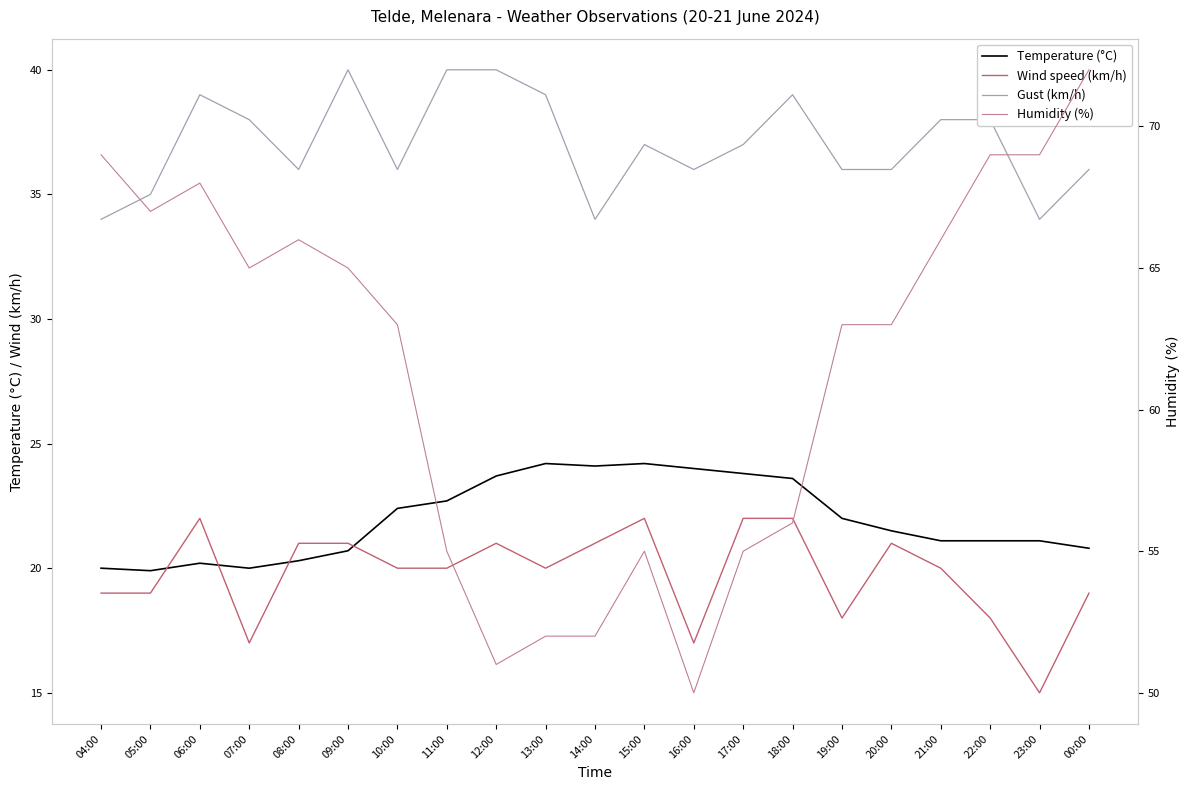

Where does the Wind speed (km/h) series first go above 20?

06:00